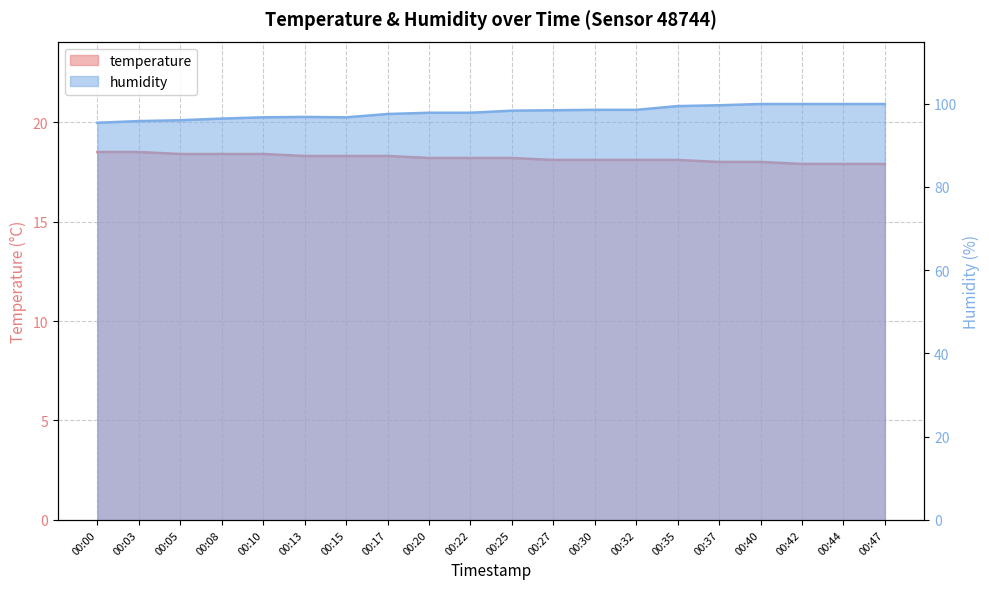

The temperature series shows 18.0 at 00:37. True or false?

True